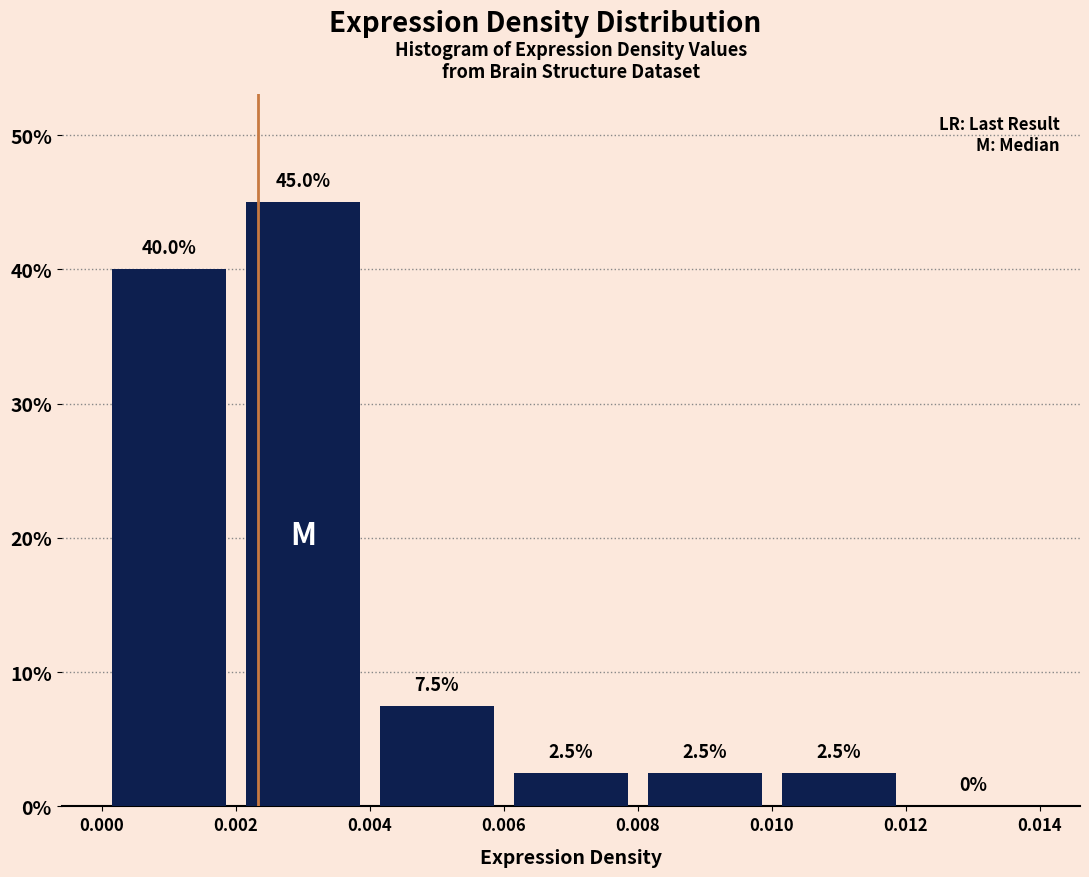

How tall is the bar that spans 0.010 to 0.012 on the x-axis?

2.5